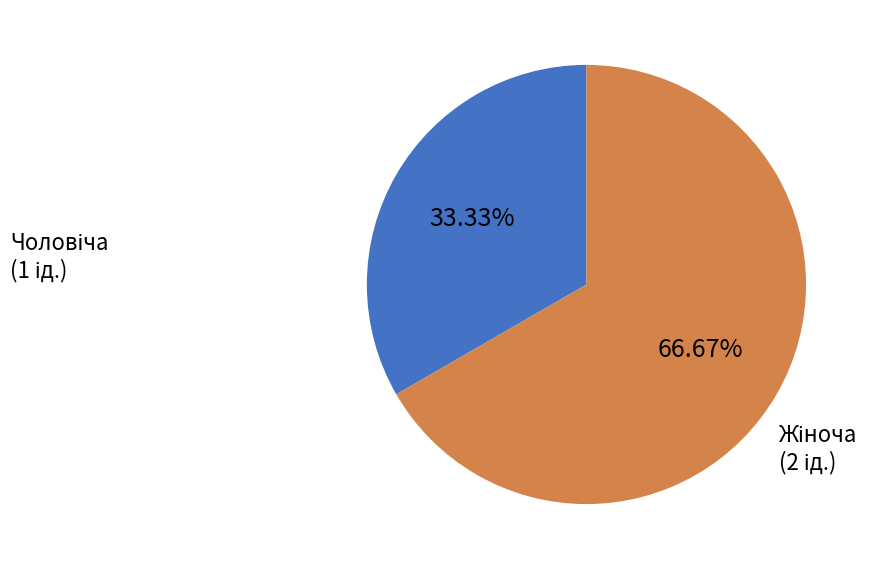

Is there a majority slice in this chart?

Yes